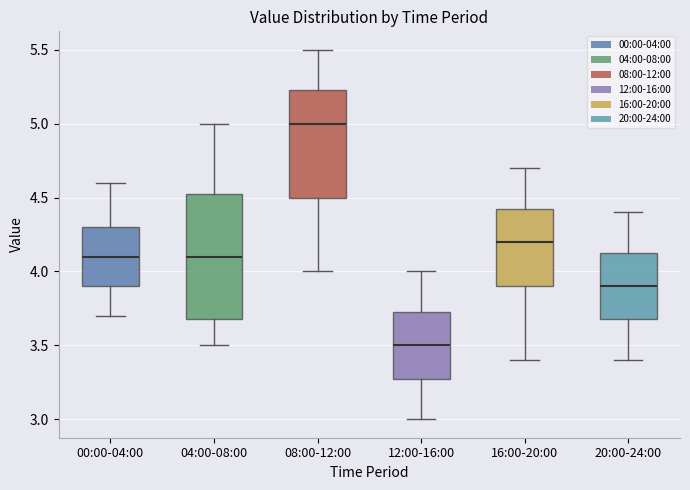

Reading left to right, read every box against the y-axis: the position of its median line, the range the box covers, and the ends of its whiskers. The values are not printed on the chart, so give them approximately, as read against the axis.

00:00-04:00: median 4.10, box 3.90 to 4.30, whiskers 3.70 to 4.60
04:00-08:00: median 4.10, box 3.70 to 4.55, whiskers 3.50 to 5.00
08:00-12:00: median 5.00, box 4.50 to 5.25, whiskers 4.00 to 5.50
12:00-16:00: median 3.50, box 3.30 to 3.75, whiskers 3.00 to 4.00
16:00-20:00: median 4.20, box 3.90 to 4.45, whiskers 3.40 to 4.70
20:00-24:00: median 3.90, box 3.70 to 4.15, whiskers 3.40 to 4.40